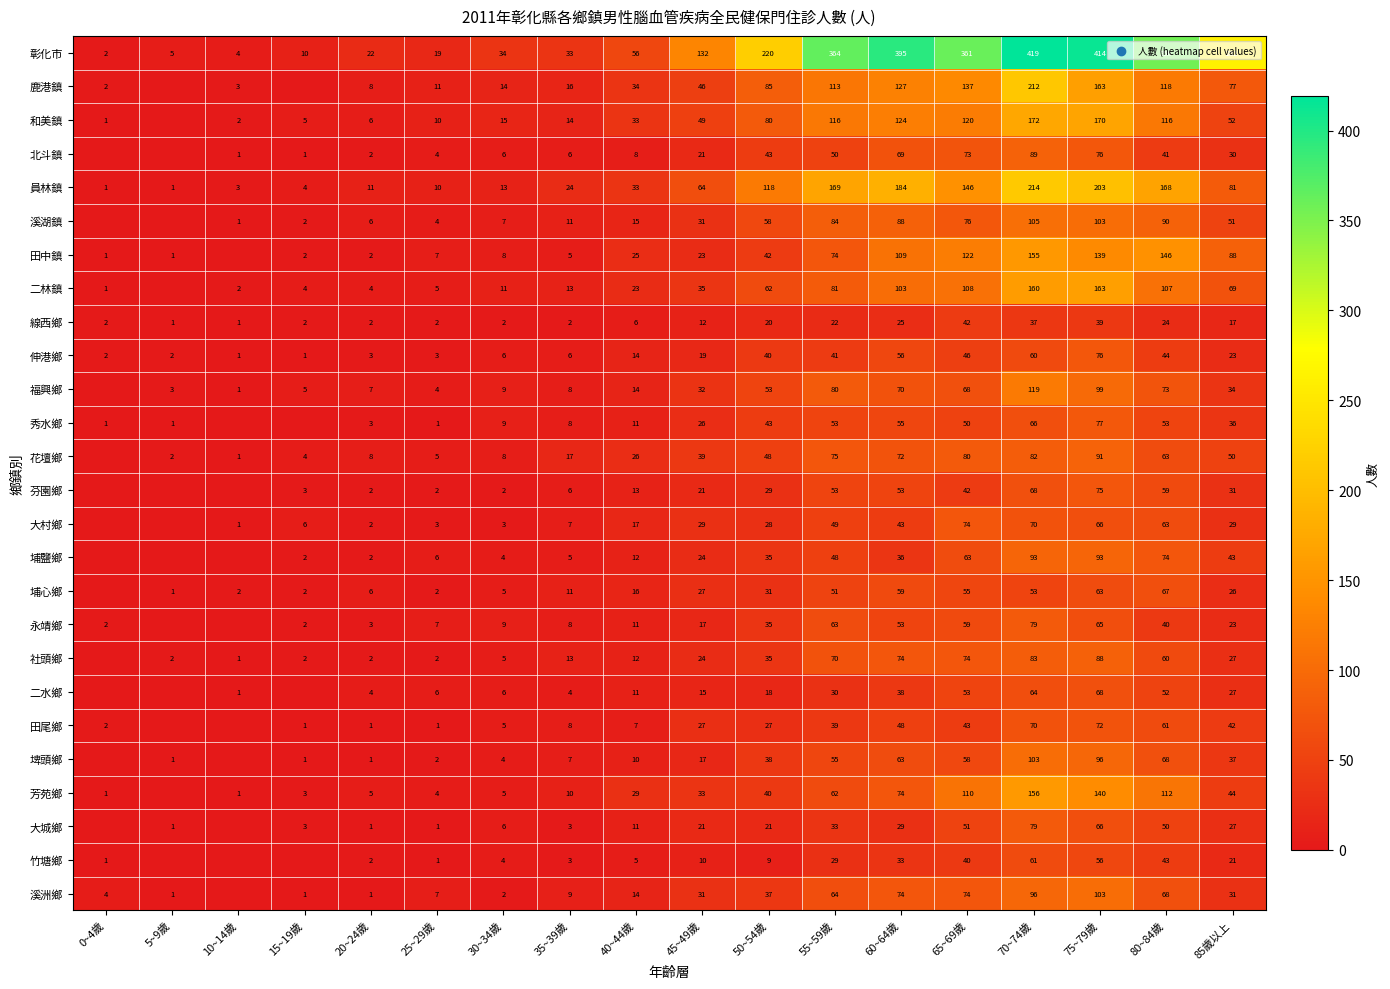

Is it true that 大村鄉 equals 12 at 35~39歲?

False